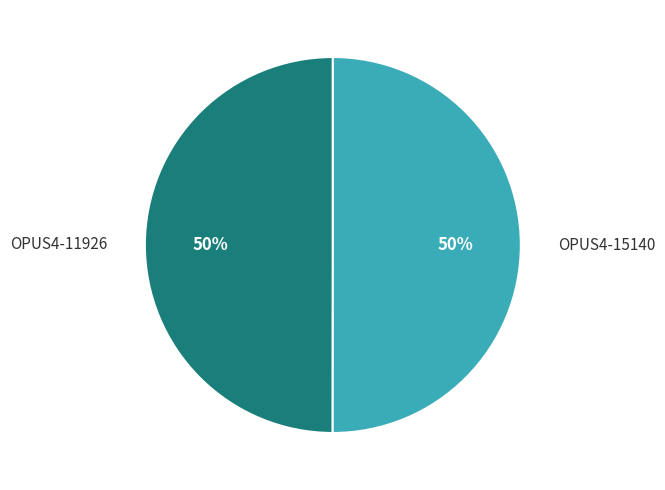

Approximately how many times larger is the value at OPUS4-15140 compared to OPUS4-11926?

1.0